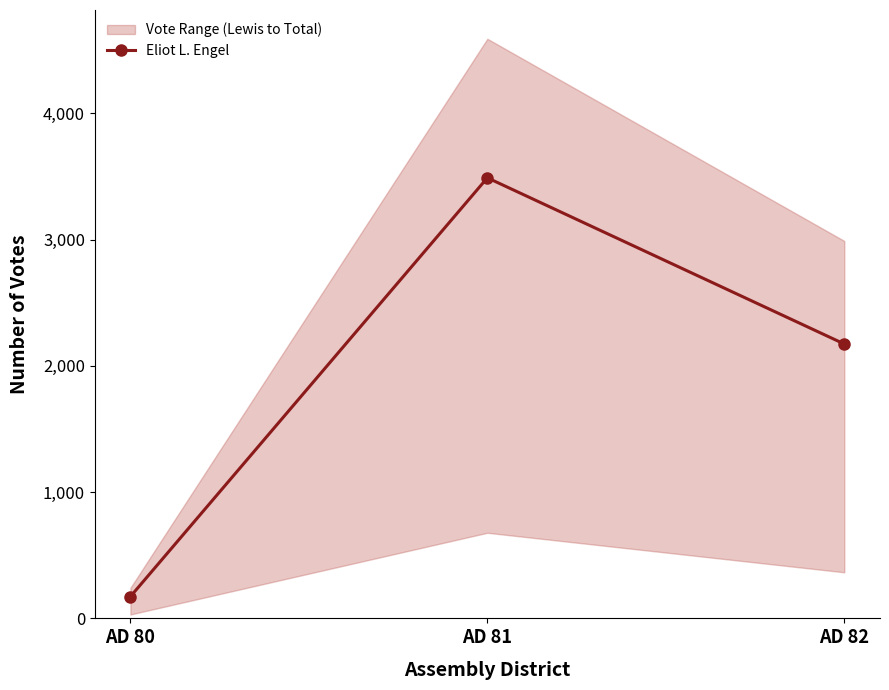

Between AD 81 and AD 82, which is larger?

AD 81